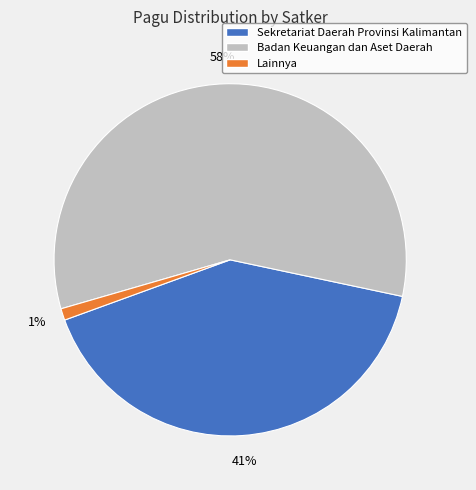

Is there any slice that represents more than half of the pie?

Yes